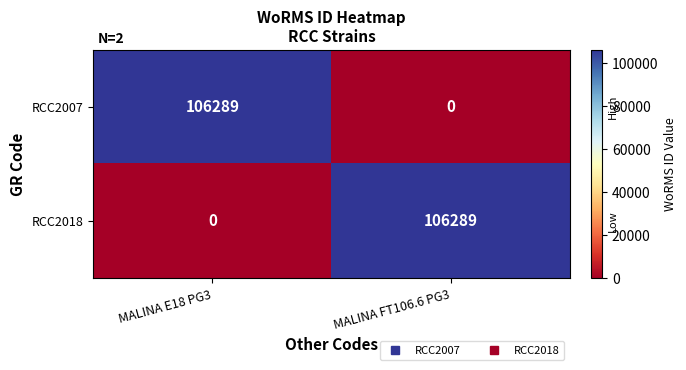

The RCC2007 series shows 67249 at MALINA E18 PG3. True or false?

False